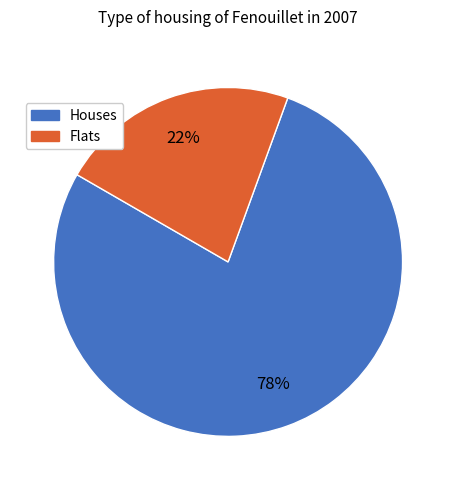

Is there a majority slice in this chart?

Yes